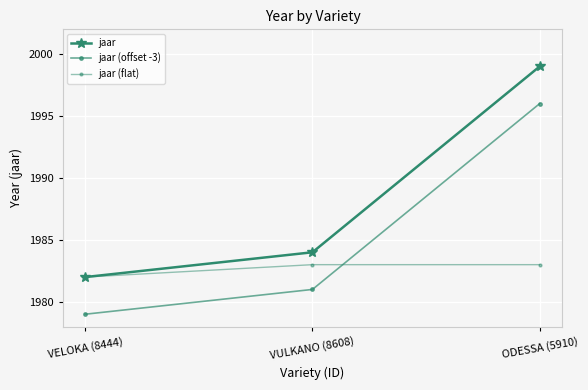

The jaar (offset -3) series shows 534 at VULKANO (8608). True or false?

False